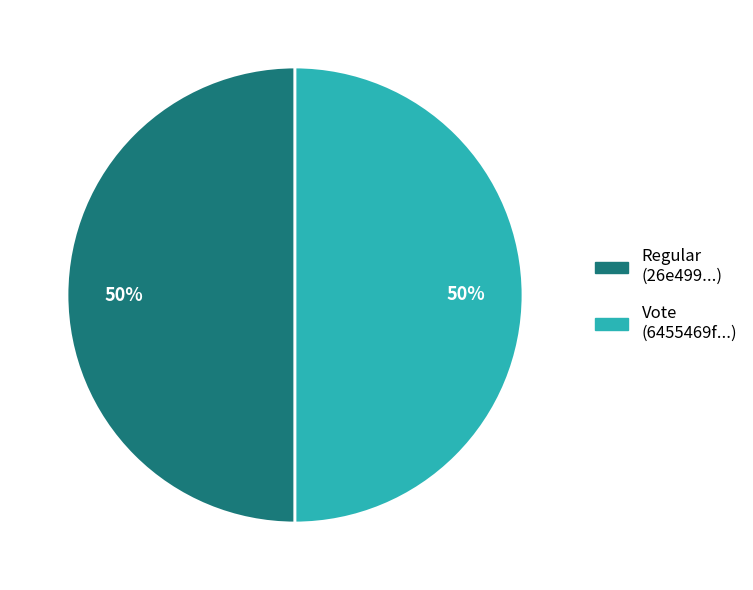

To the nearest percent, what is the average slice percentage?

50%